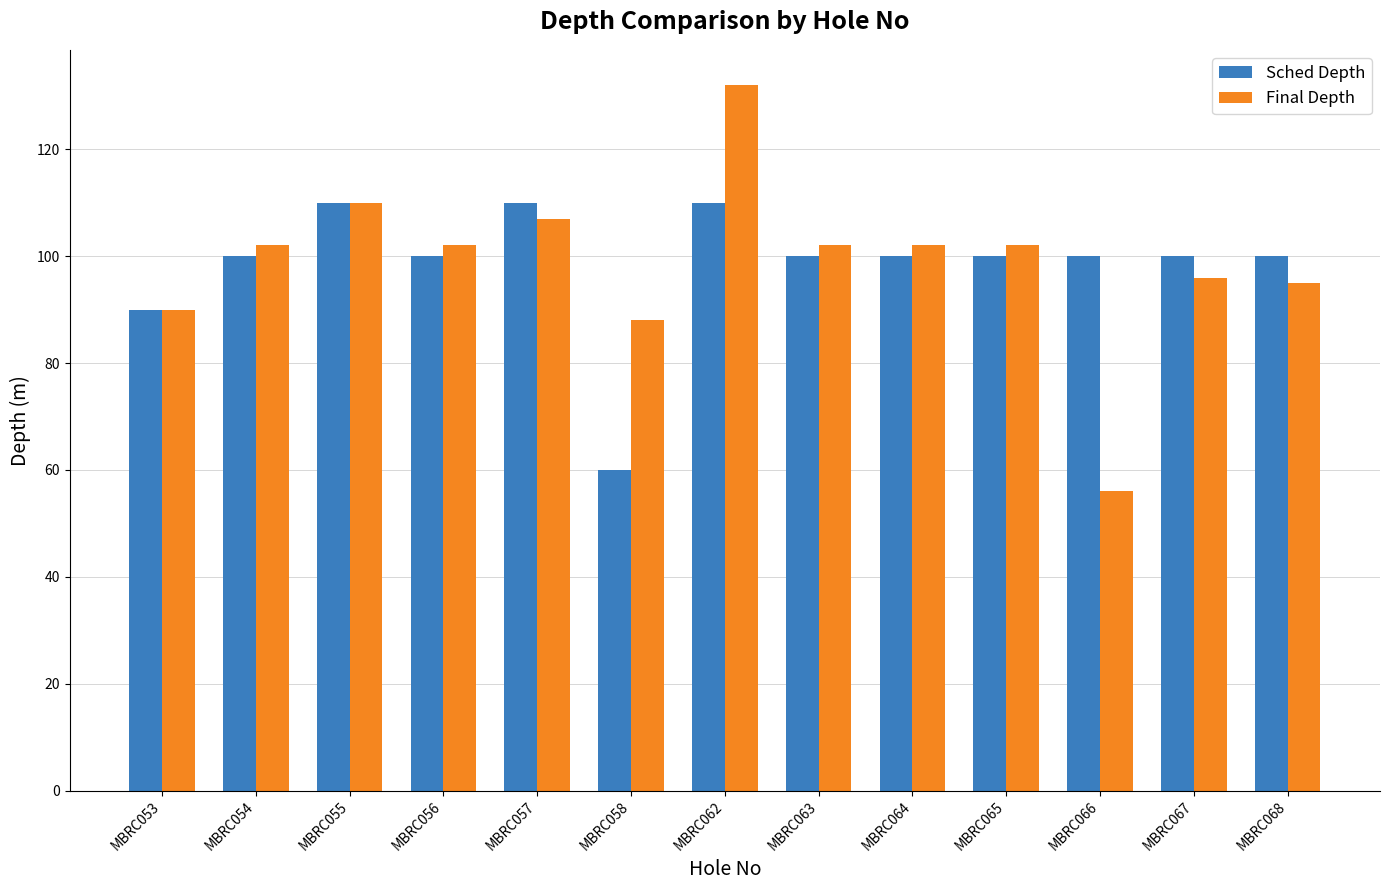

List the series in order of their peak value, highest first.

Final Depth, Sched Depth